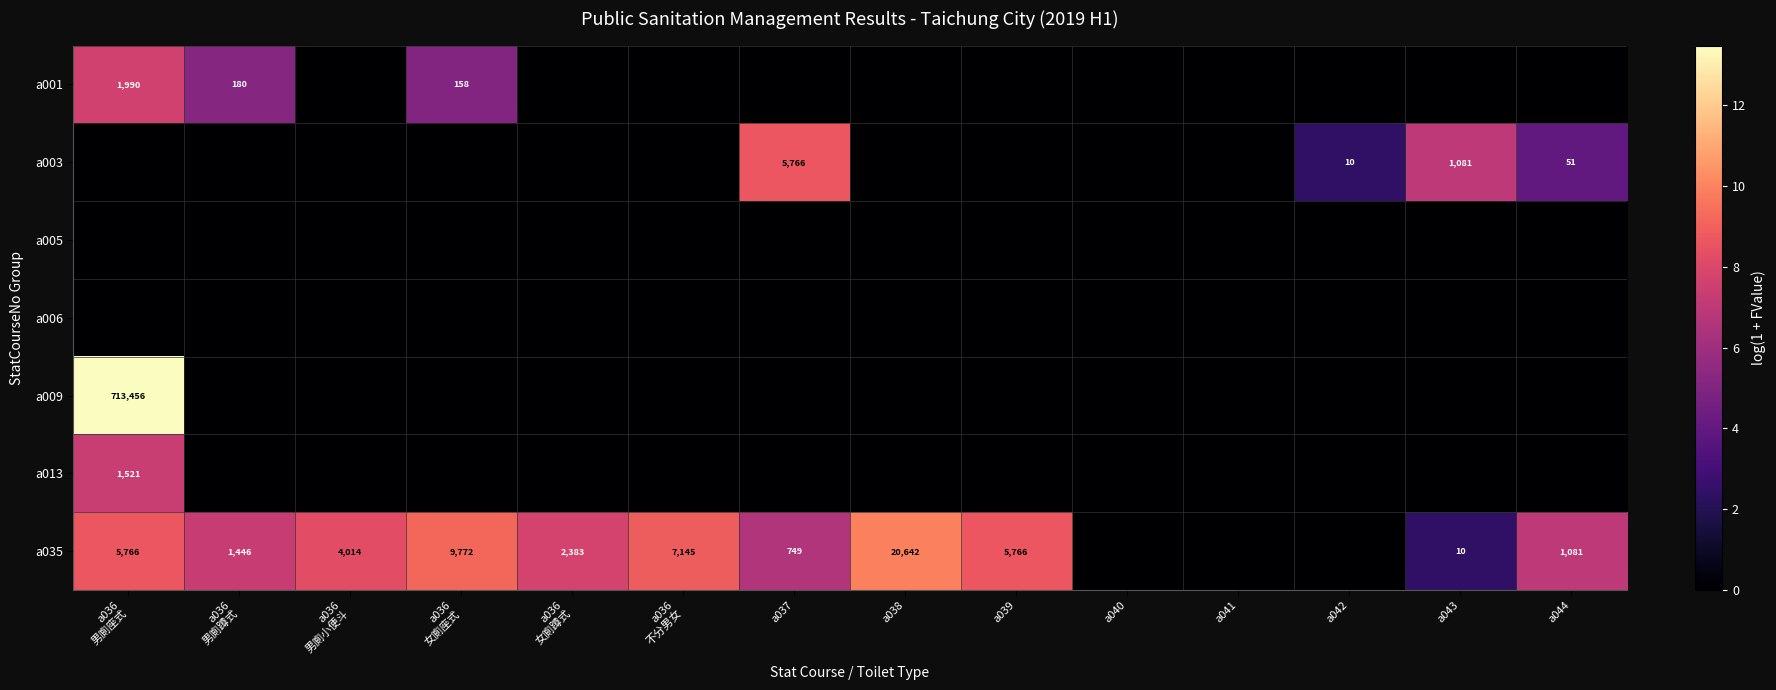

Is it true that a003 equals 6 at a042?

False